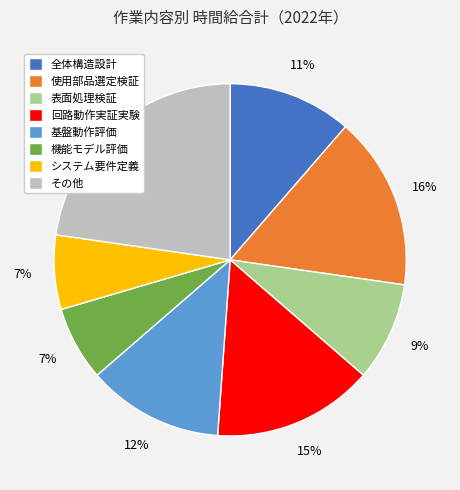

Is it true that 基盤動作評価 is 13% of the pie?

True